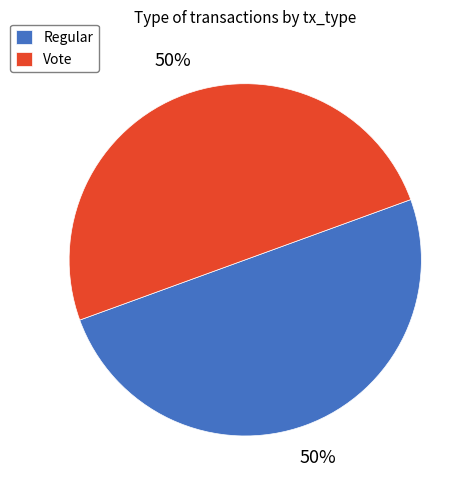

Approximately how many times larger is the value at Regular compared to Vote?

1.0